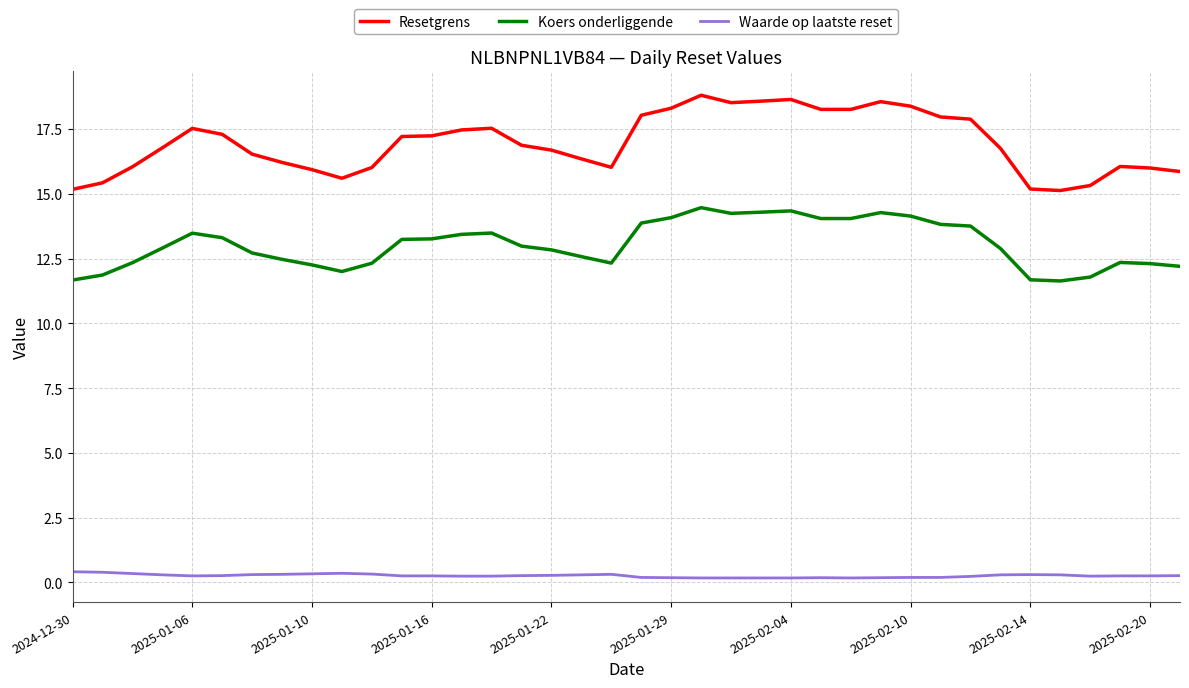

Which series has the largest range (max minus min)?

Resetgrens